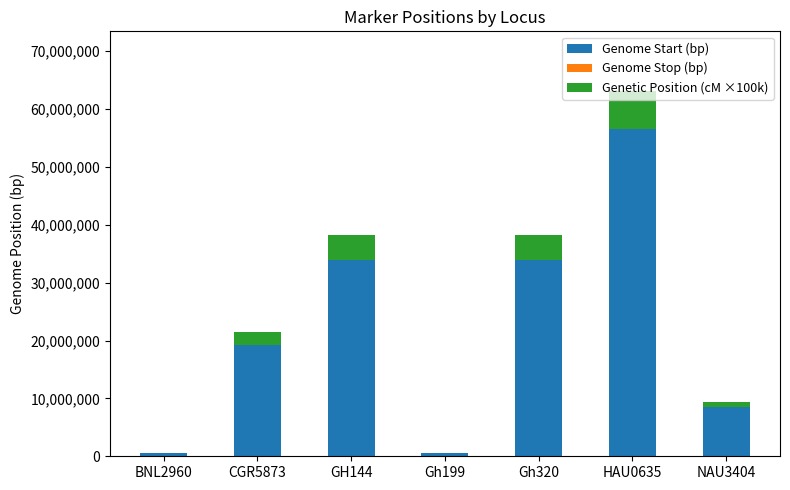

The value of Genome Start (bp) at HAU0635 is 84703791.9. True or false?

False